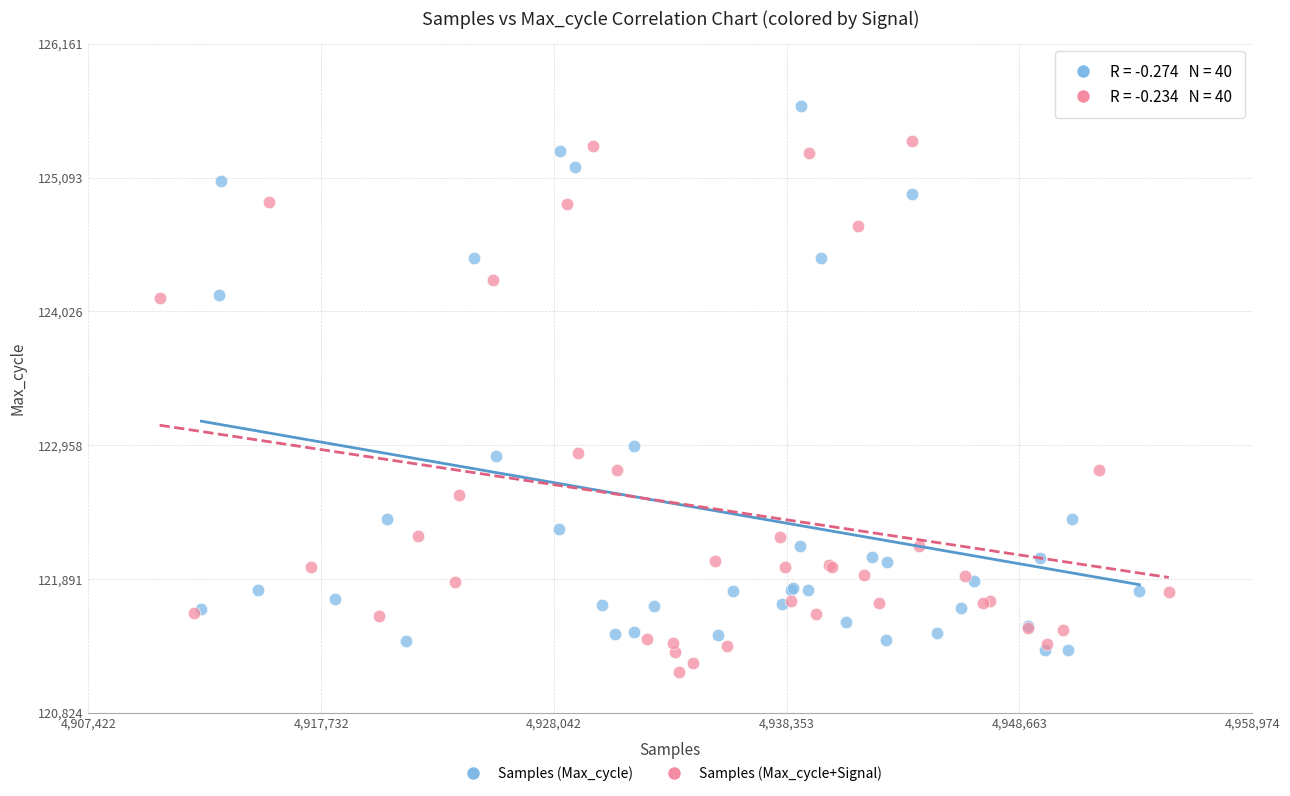

Which series reaches the maximum Y coordinate?

Samples (Max_cycle)